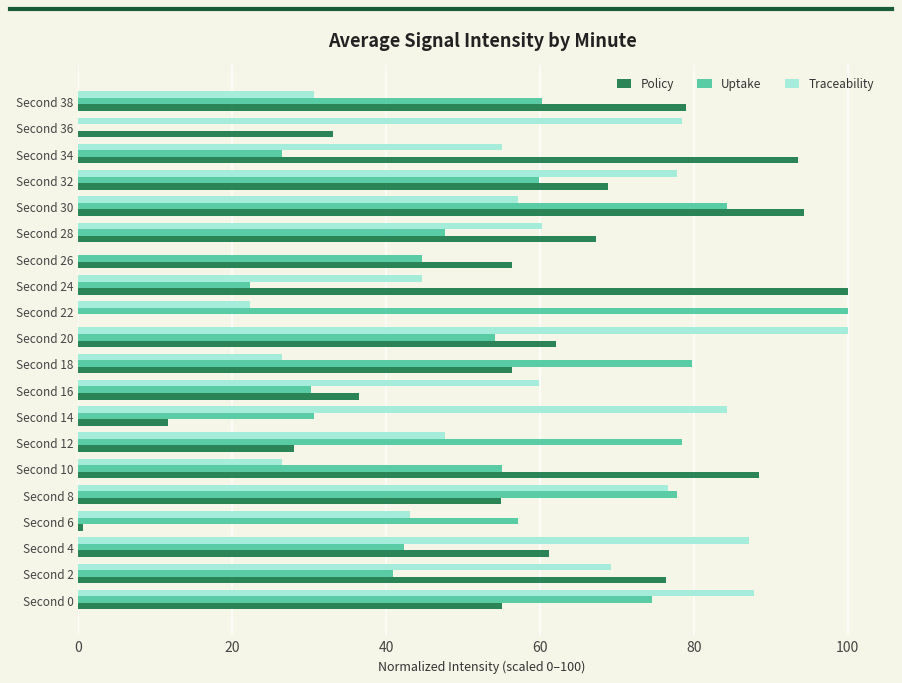

What is the sum of all Traceability values?

1135.1